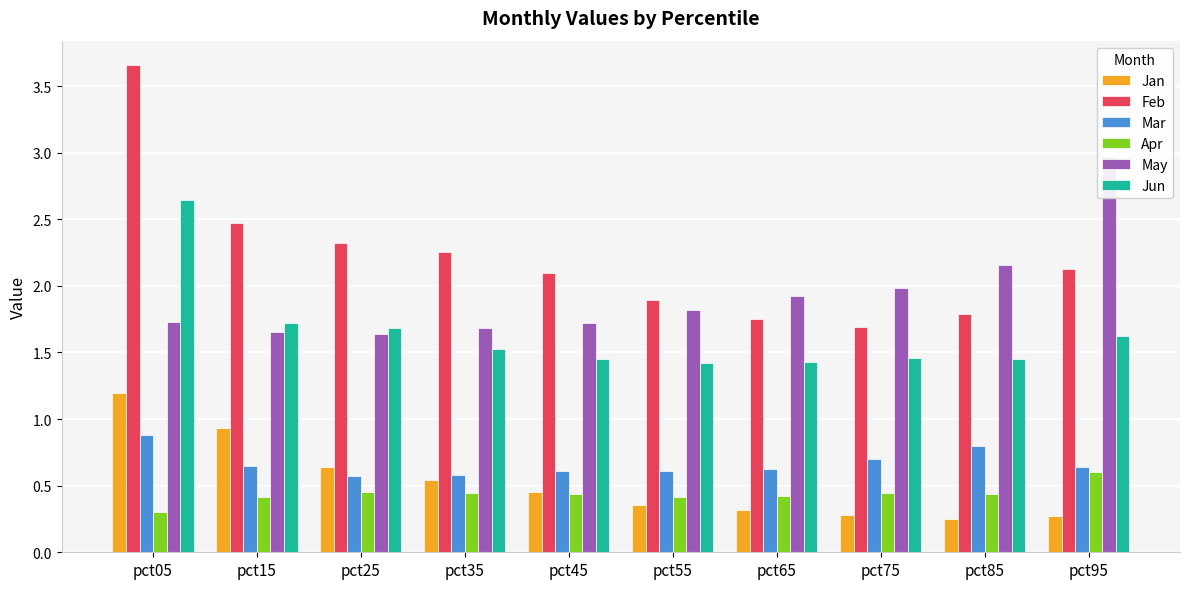

Reading right to left, extract all data points from this chart.

Jan: 0.3	0.3	0.3	0.3	0.4	0.5	0.5	0.6	0.9	1.2
Feb: 2.1	1.8	1.7	1.8	1.9	2.1	2.3	2.3	2.5	3.7
Mar: 0.6	0.8	0.7	0.6	0.6	0.6	0.6	0.6	0.6	0.9
Apr: 0.6	0.4	0.4	0.4	0.4	0.4	0.4	0.5	0.4	0.3
May: 3.0	2.2	2.0	1.9	1.8	1.7	1.7	1.6	1.7	1.7
Jun: 1.6	1.5	1.5	1.4	1.4	1.5	1.5	1.7	1.7	2.6